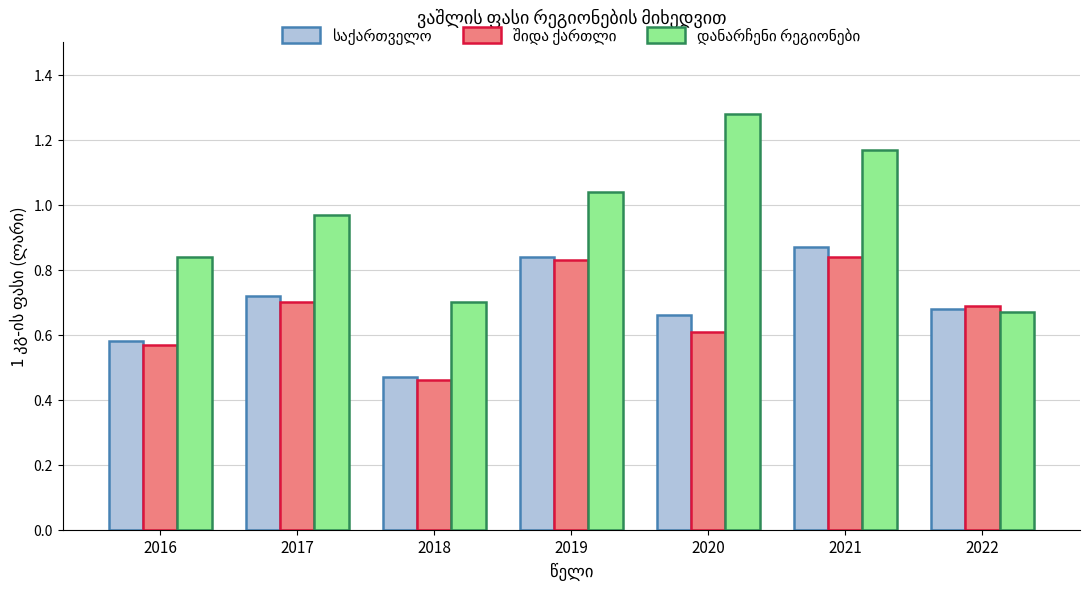

What is the spread (max minus min) of values at 2016?

0.3